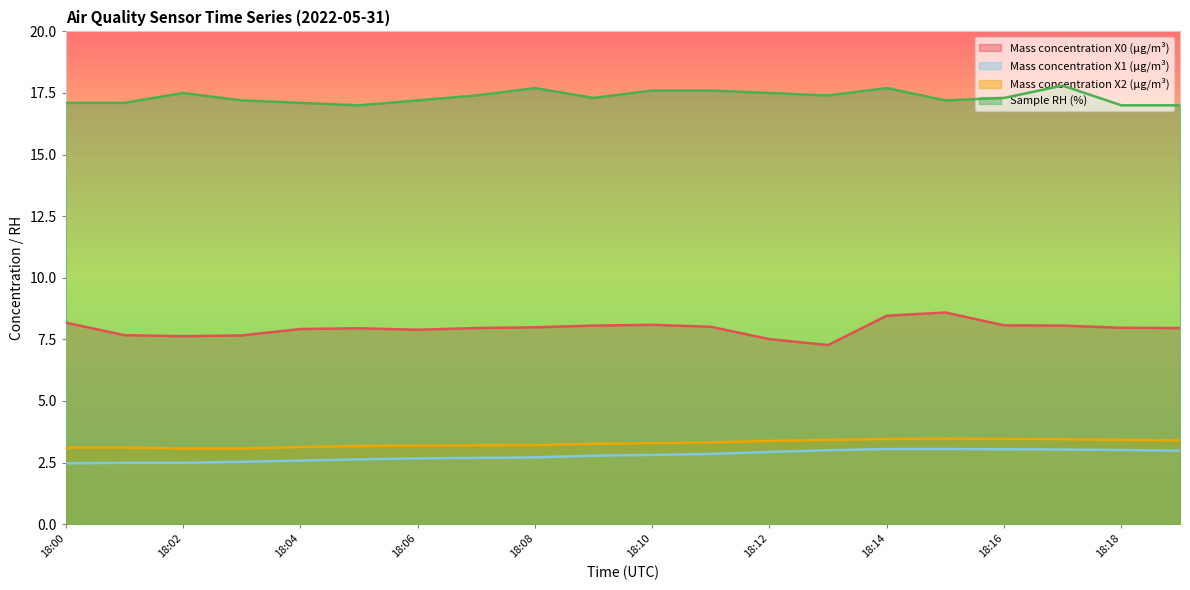

True or false: Mass concentration X1 (μg/m³) has more than 0 points higher than both neighbors.

False